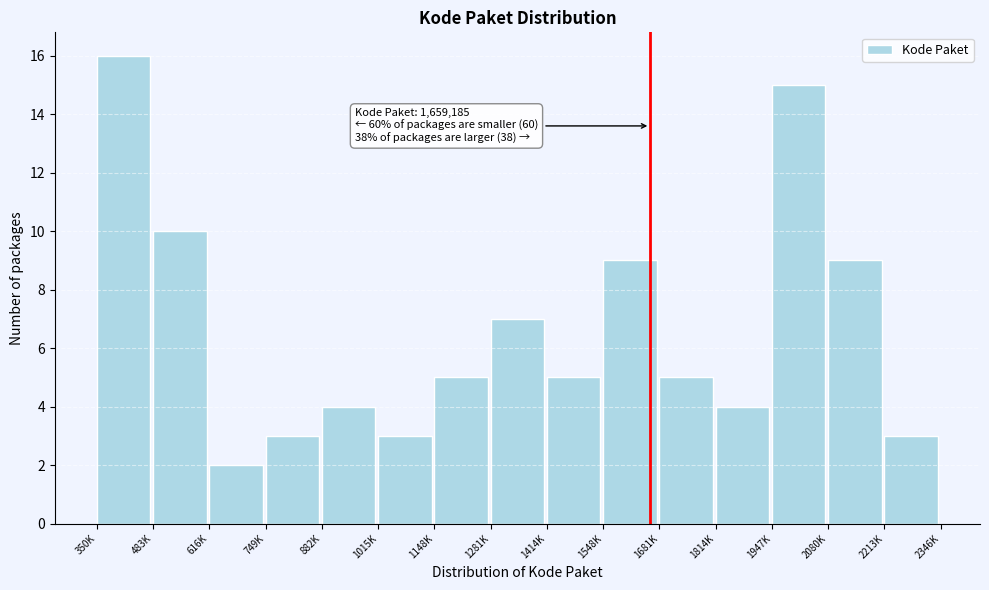

Reading right to left, extract all data points from this chart.

3	9	15	4	5	9	5	7	5	3	4	3	2	10	16